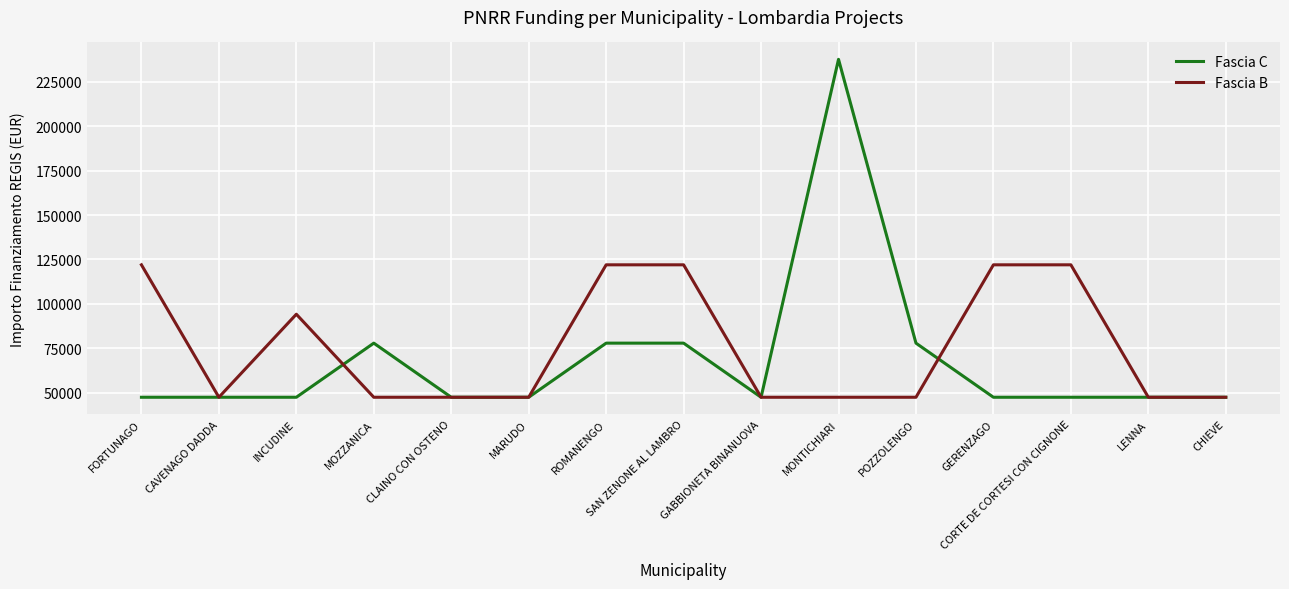

What is the smallest value displayed?

47427